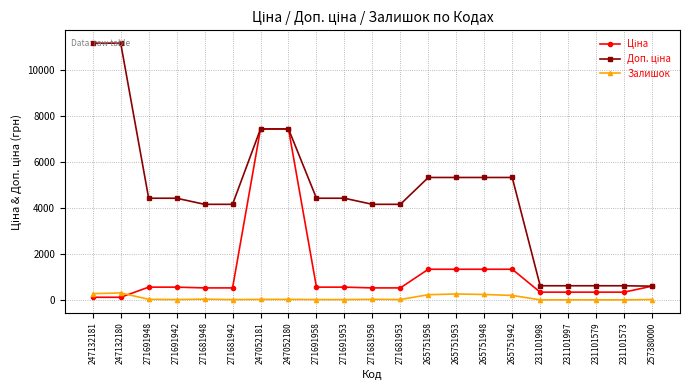

What is the total value across all series at 247052180?

14893.3